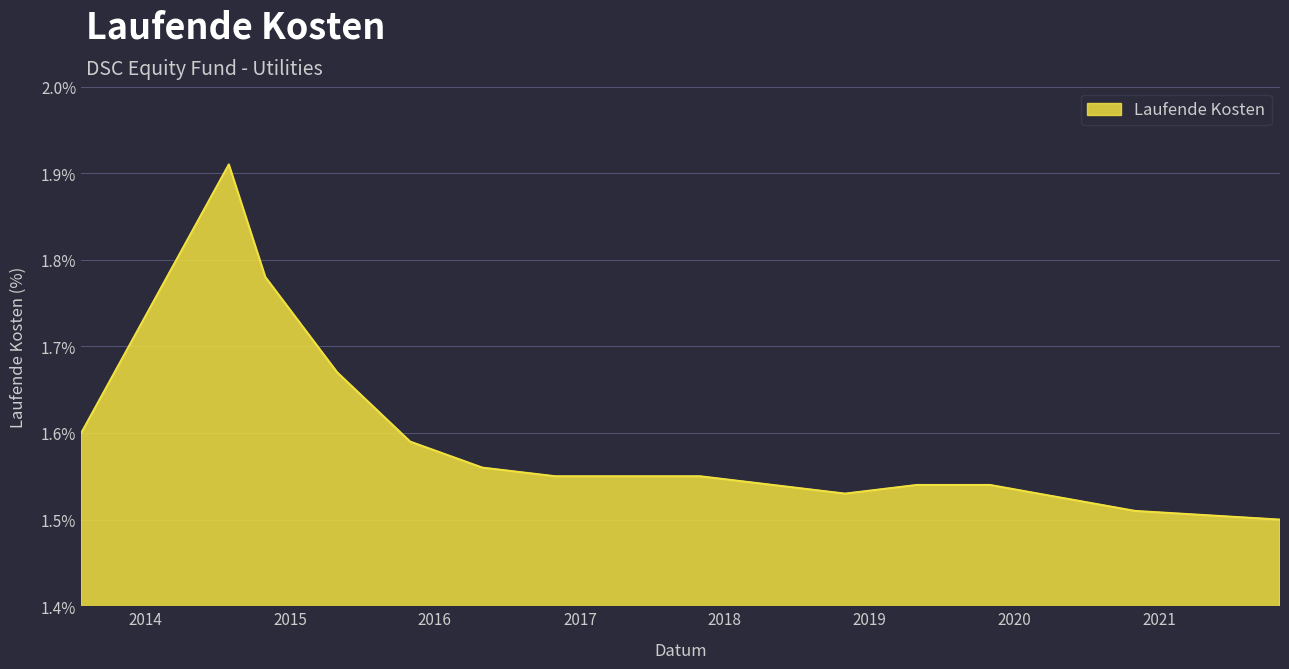

What is the difference between the maximum and minimum values?

0.4